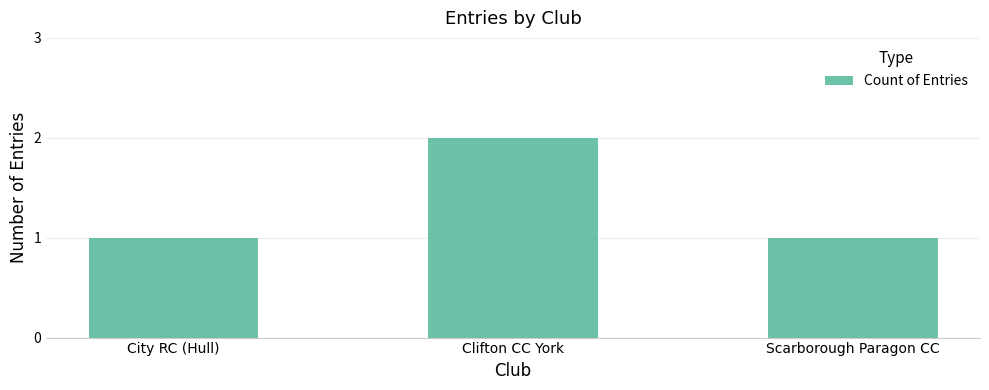

Does the chart contain stacked bars?

No